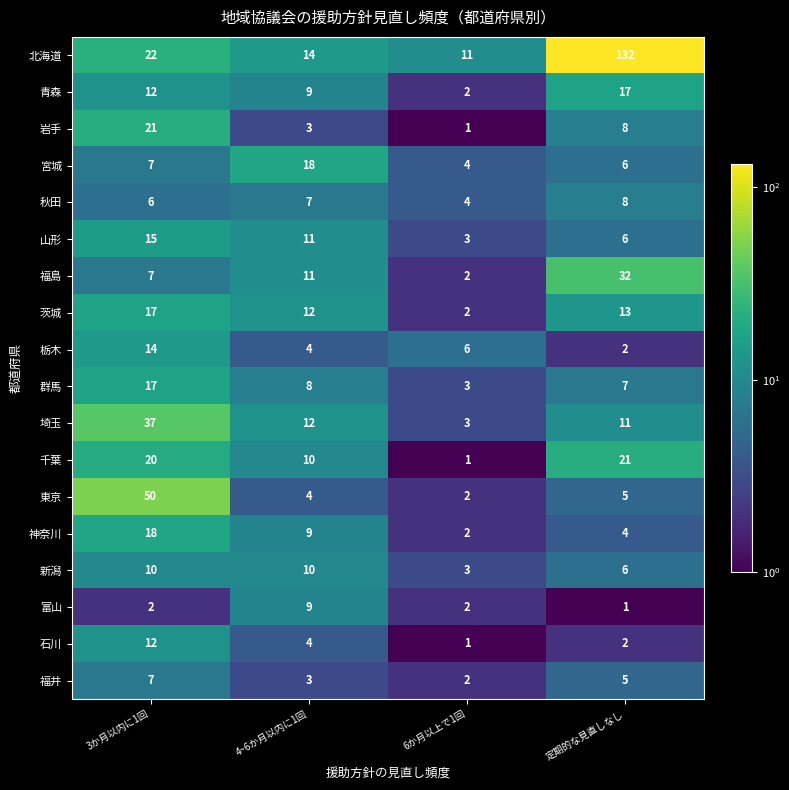

What is the sum of the 石川 values at 6か月以上で1回 and 4~6か月以内に1回?

5